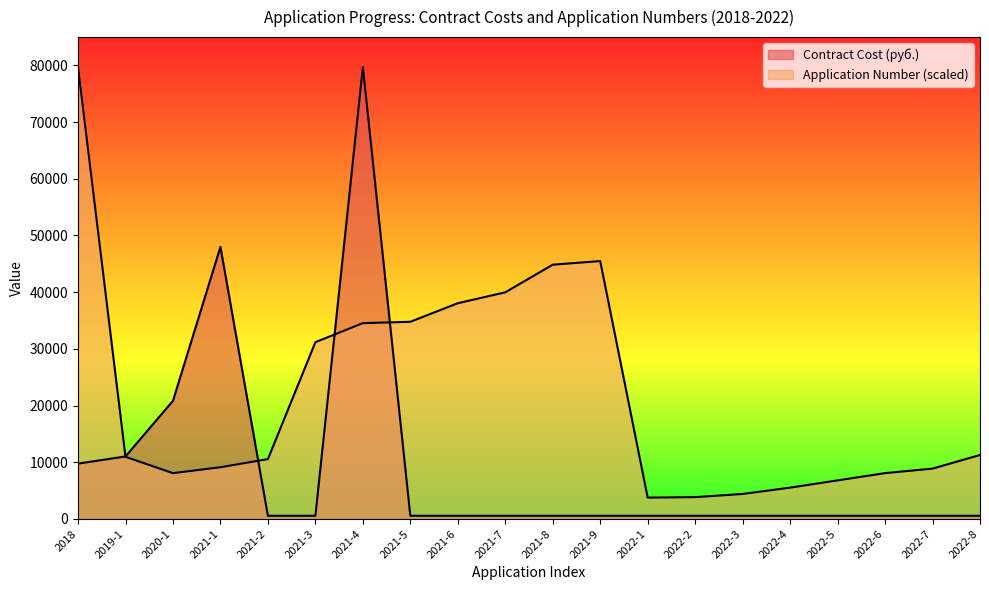

True or false: Application Number and Contract Cost (руб.) intersect in this chart.

True